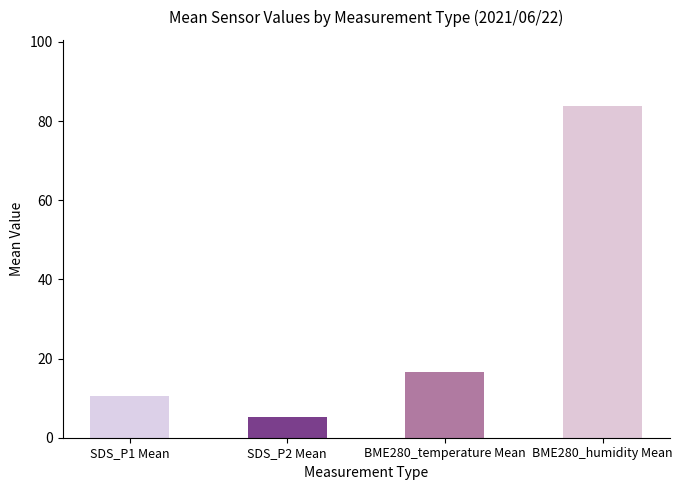

What is the average value of the SDS_P1 series?

10.5